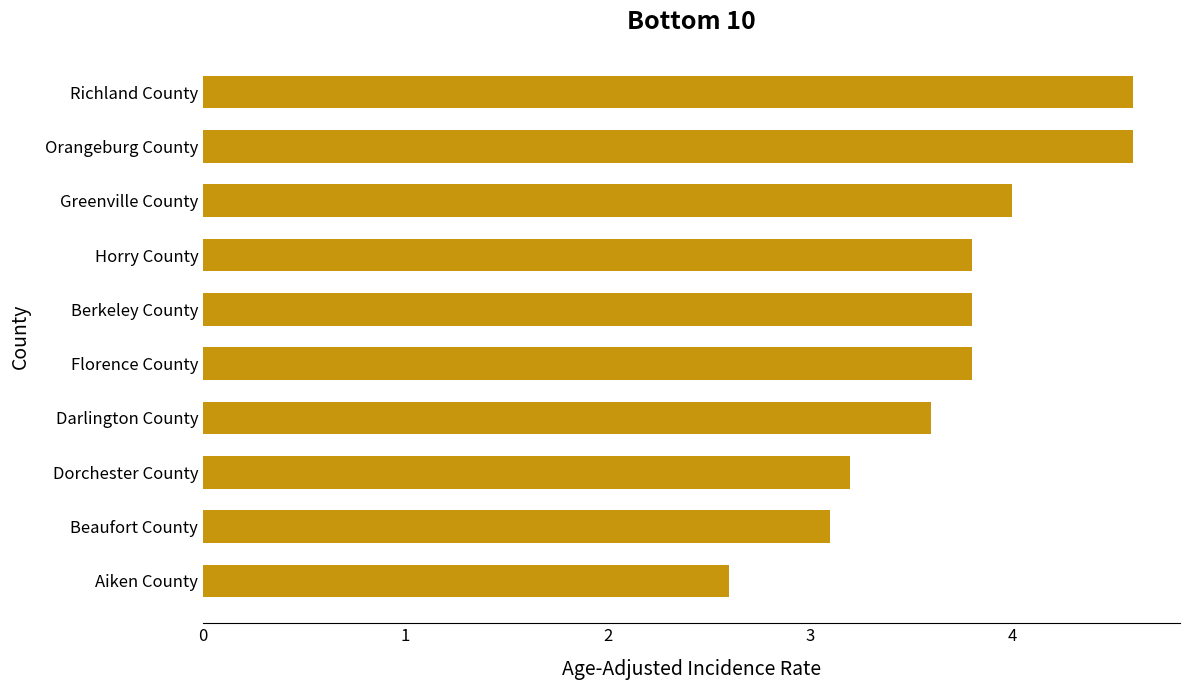

True or false: the data shows 4.6 at Richland County.

True